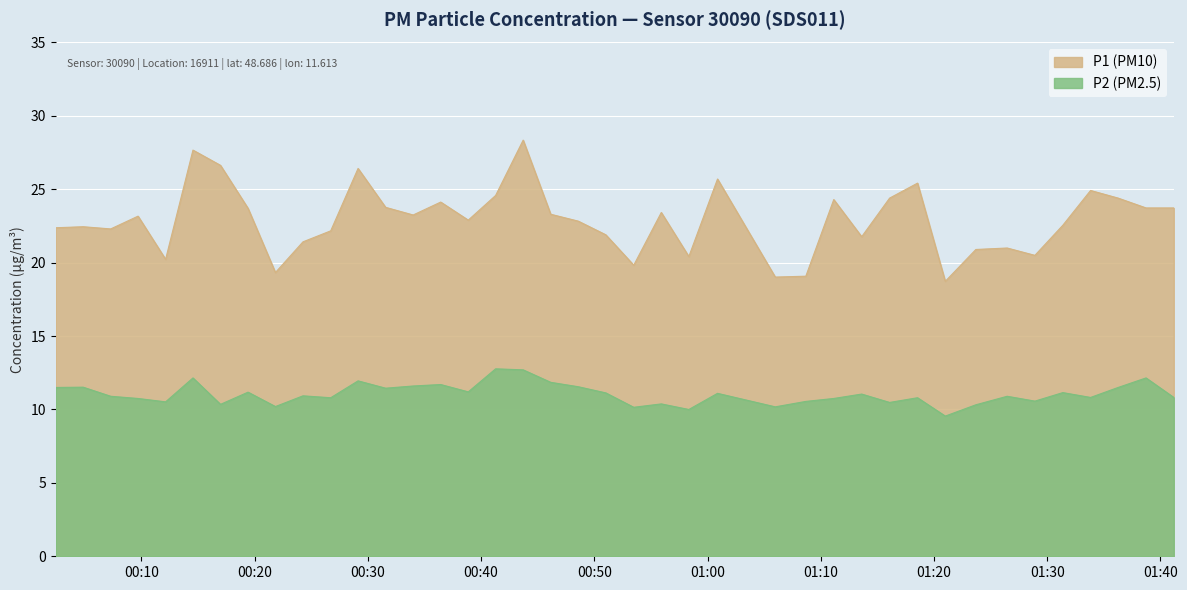

What is the value of the P1 point at the 8th from the left?

23.7